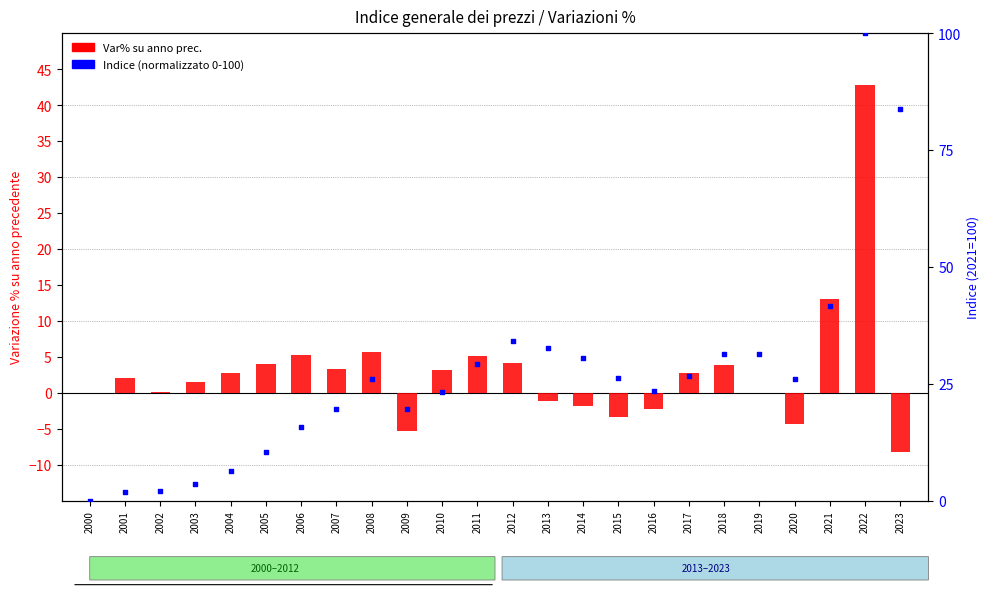

At which category is the sum across all series the highest?

2022